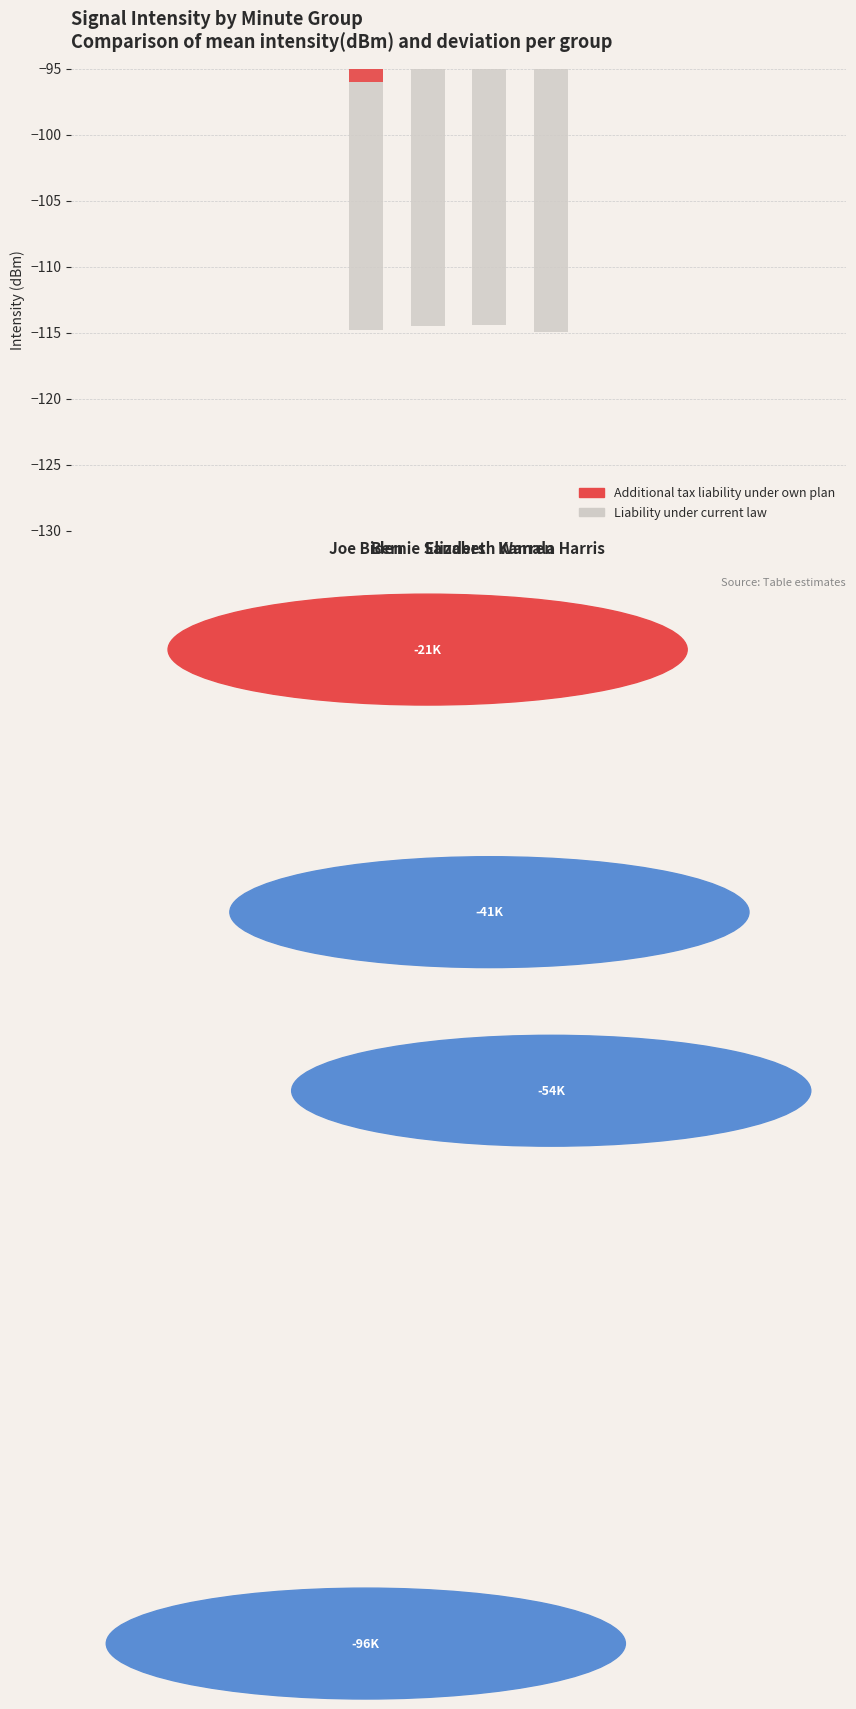

What is the sum of the Liability under current law values at Kamala Harris and Elizabeth Warren?

-229.3